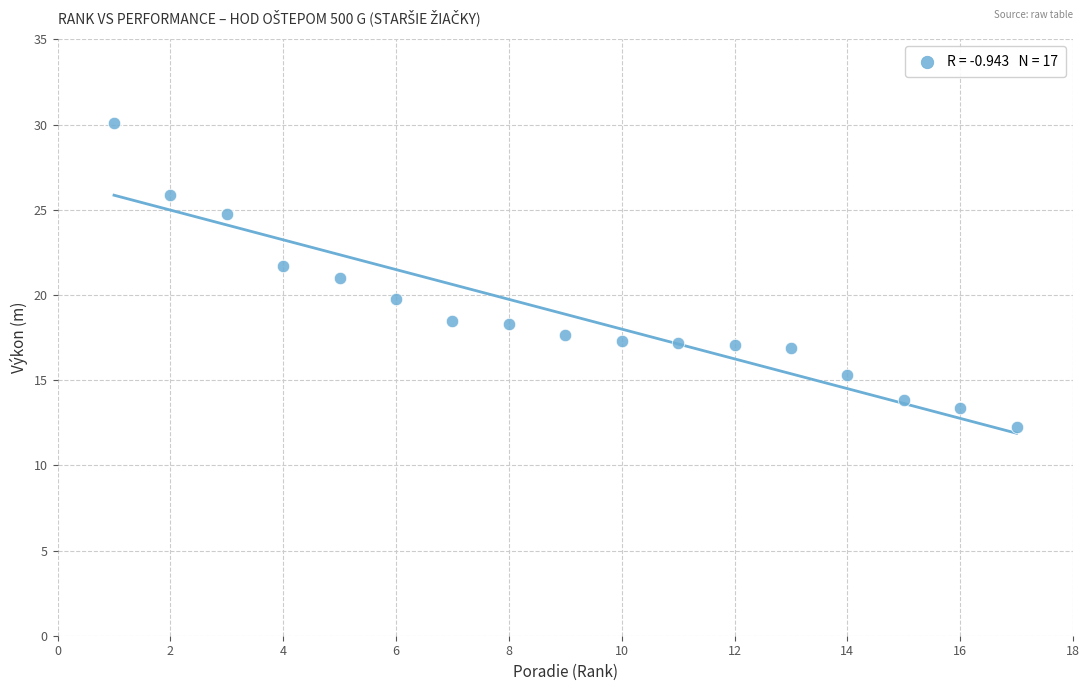

What is the range of X values (max minus min)?

16.0